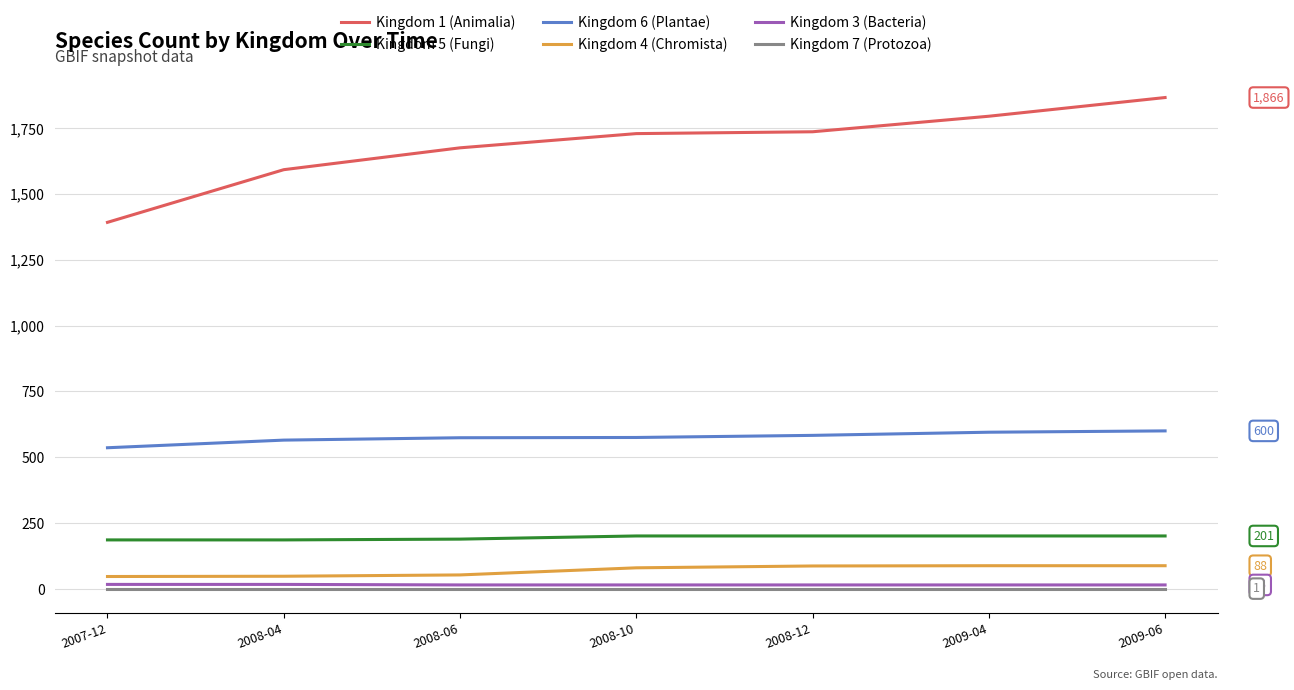

What is the greatest value displayed?

1866